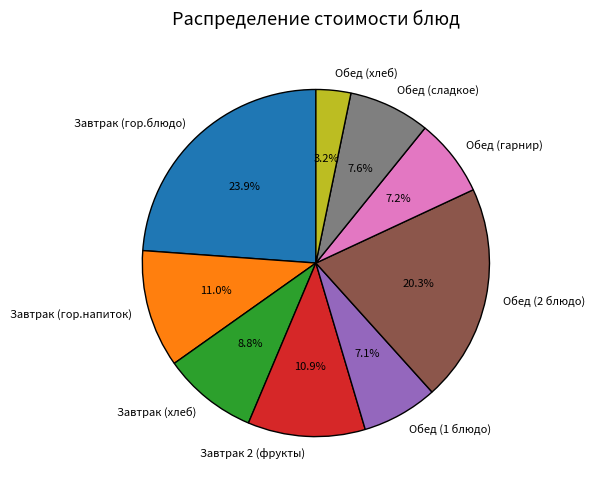

To the nearest percent, what percentage of the pie is Завтрак 2 (фрукты)?

11%